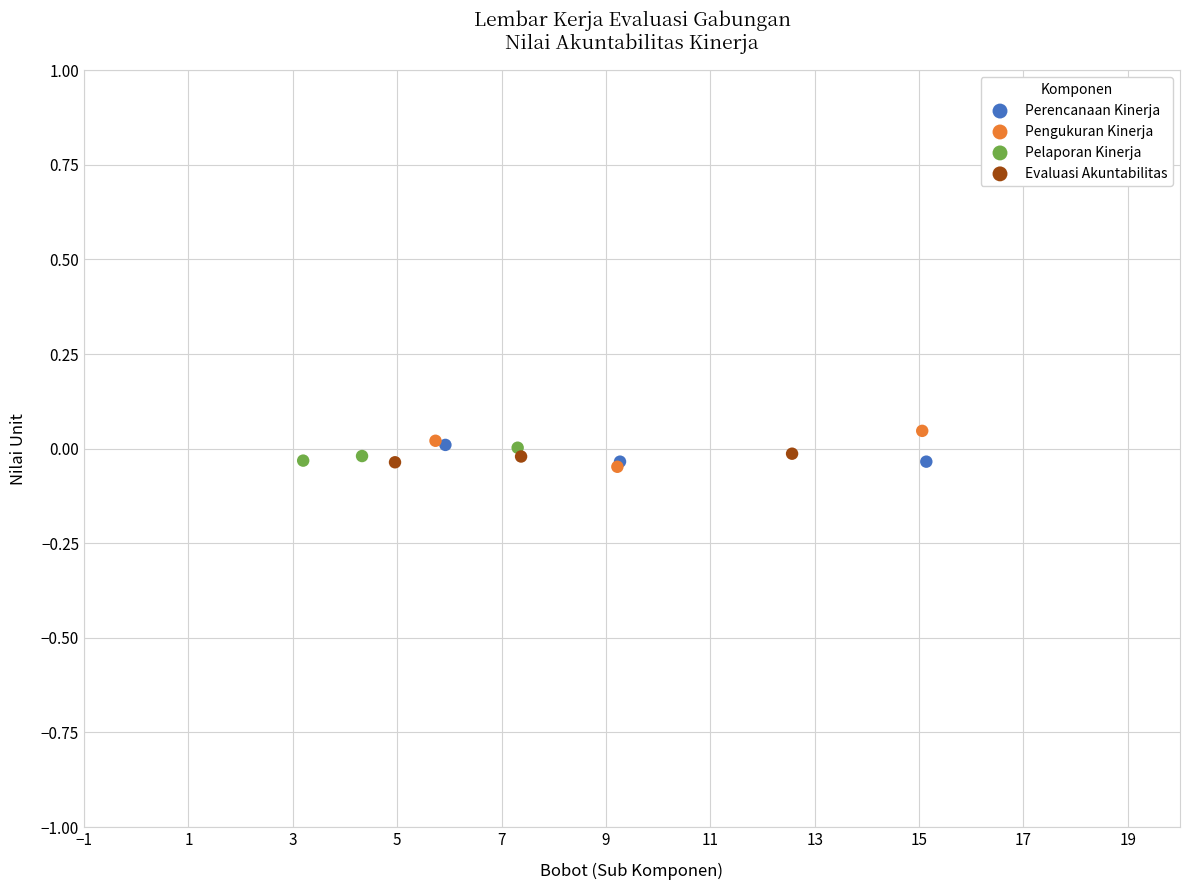

What are all the series names shown in the legend?

Perencanaan Kinerja, Pengukuran Kinerja, Pelaporan Kinerja, Evaluasi Akuntabilitas